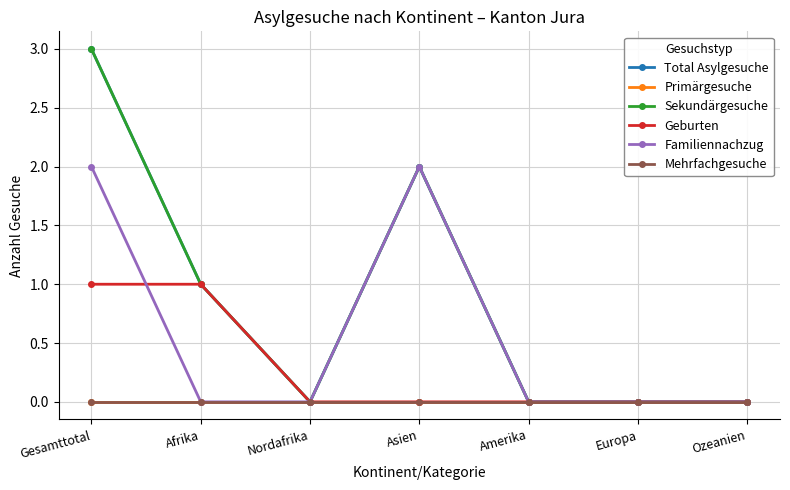

Is this an area chart (filled region under the line)?

No